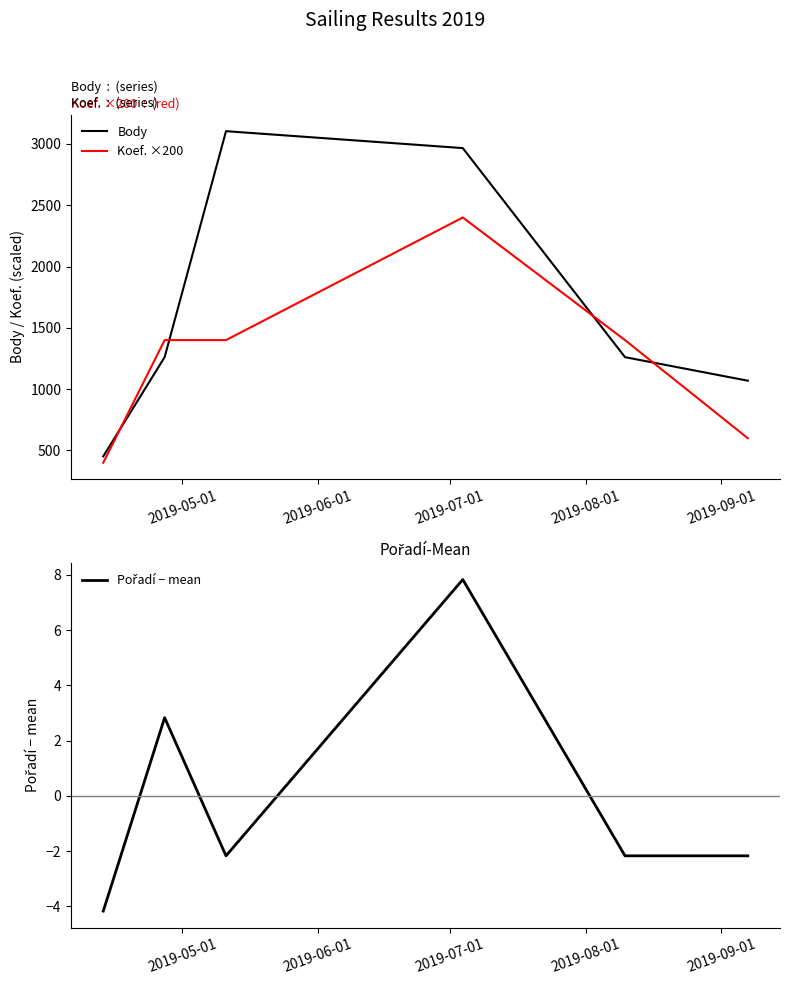

Reading right to left, list all the values displayed in this chart.

Body: 1069.0	1261.0	2966.0	3104.0	1261.0	452.0
Koef. ×200: 600.0	1400.0	2400.0	1400.0	1400.0	400.0
Pořadí − mean: -2.2	-2.2	7.8	-2.2	2.8	-4.2